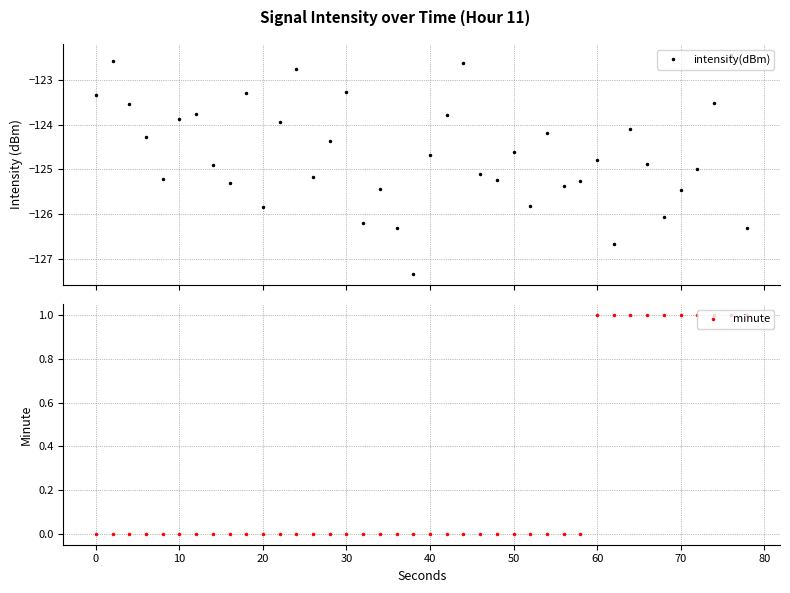

True or false: minute has more than 0 points higher than both neighbors.

False